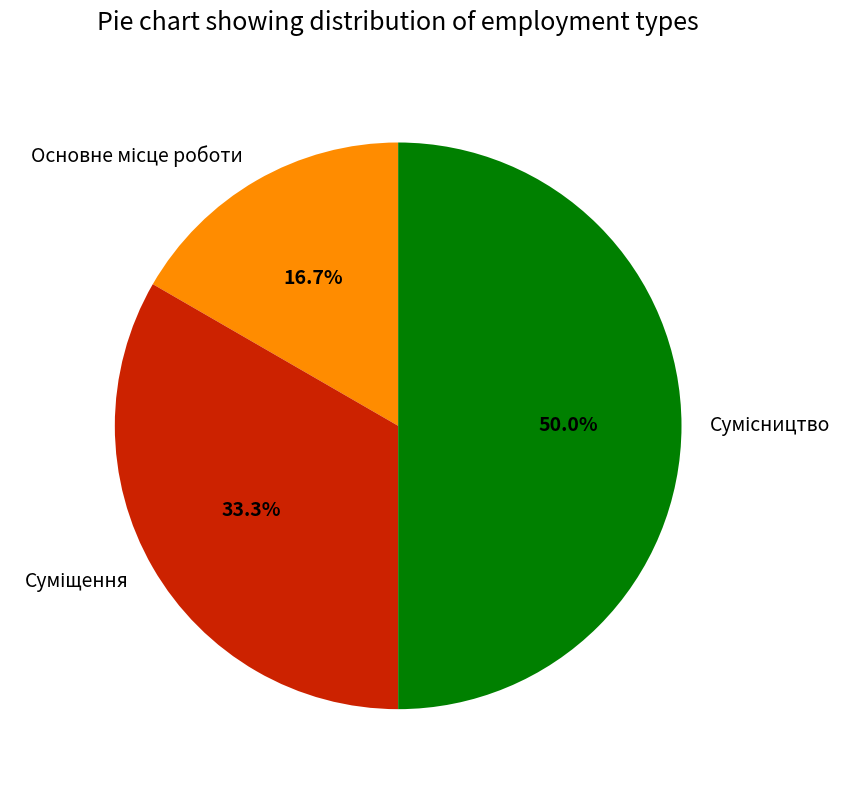

Which category has the smallest portion of the pie?

Основне місце роботи